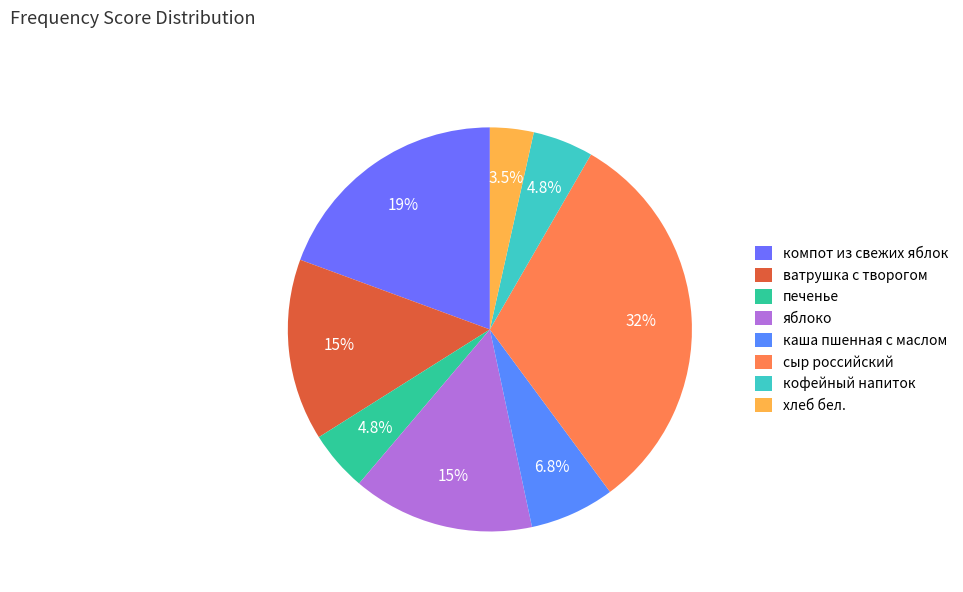

Count the number of slices in the pie.

8